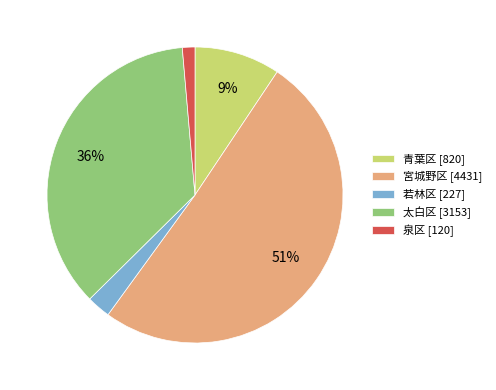

To the nearest percent, what is the combined percentage of 泉区 and 宮城野区?

52%